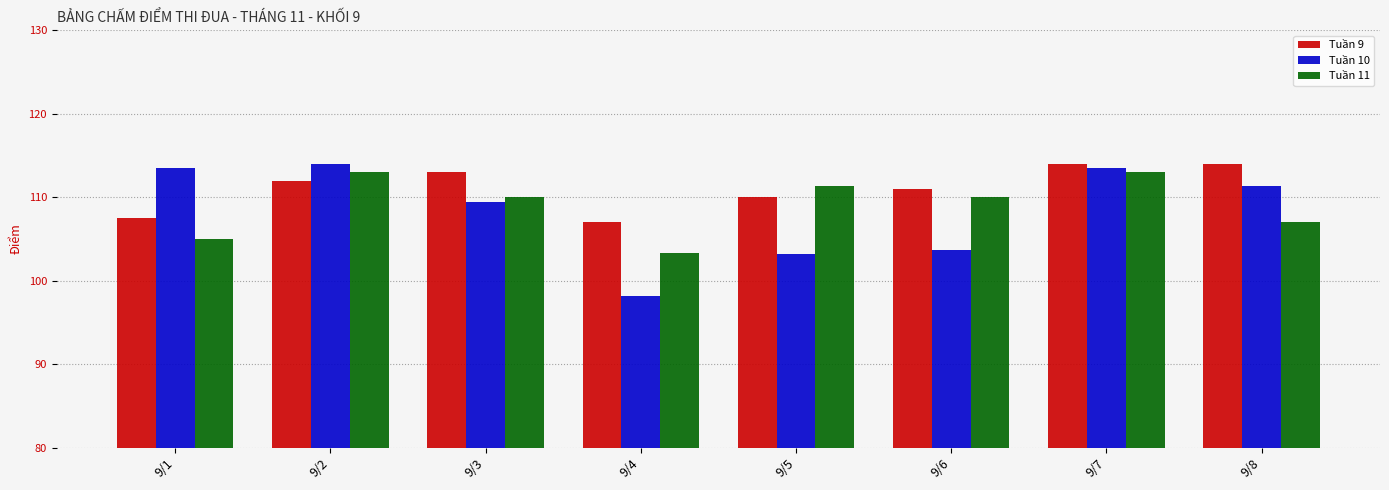

Which series changed the most between 9/7 and 9/8?

Tuần 11